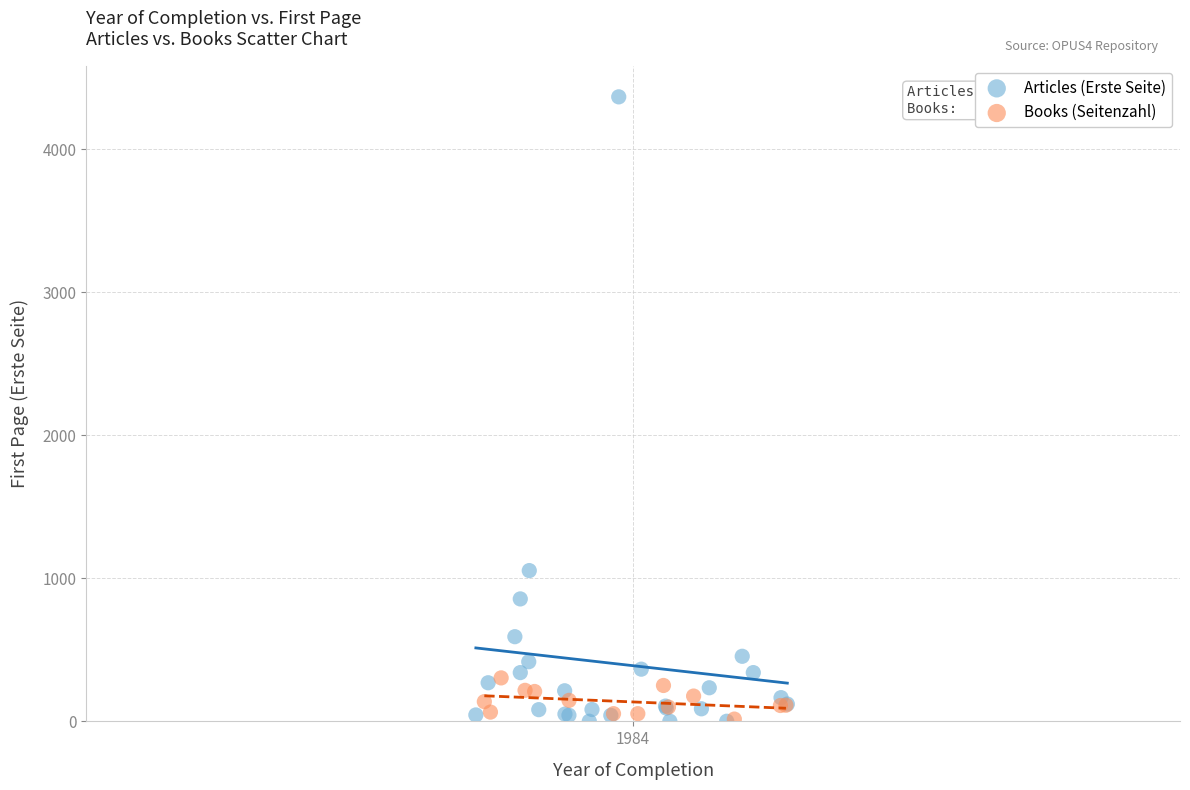

Which series has the widest spread of Y values?

Articles (Erste Seite)